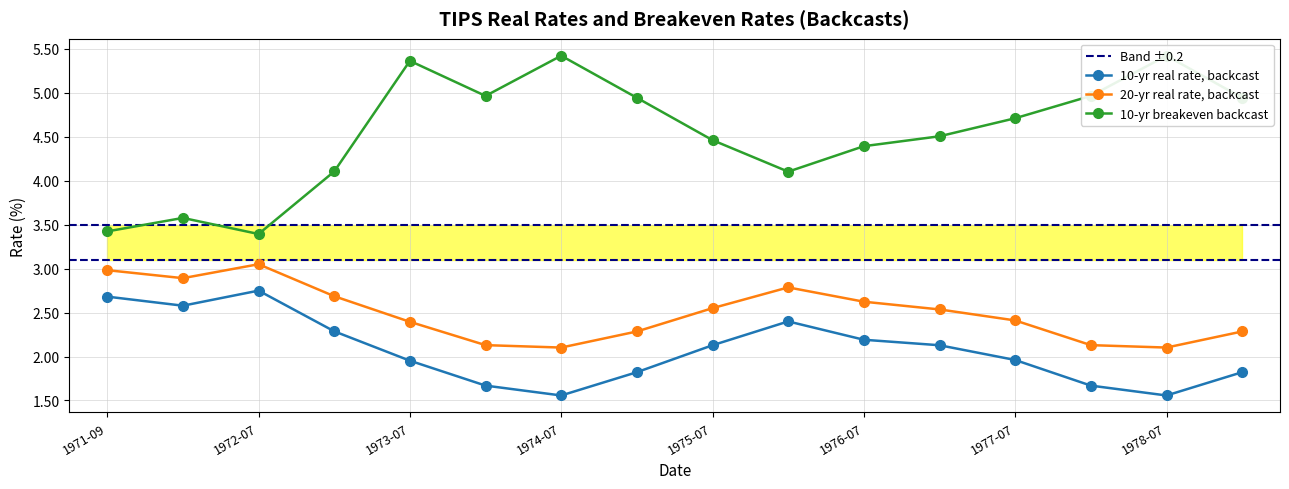

Where is 10-yr real rate, backcast nearest to the value 2?

1977-07